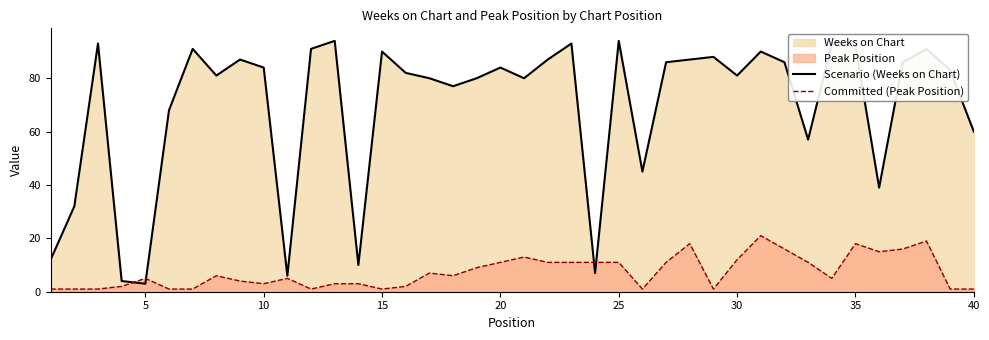

How many values in the Committed (Peak Position) series exceed 6?

18